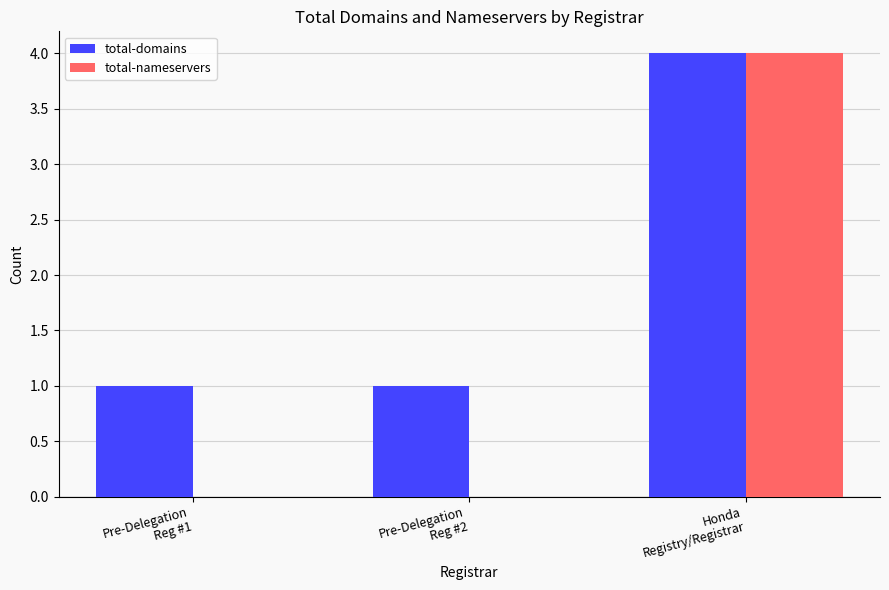

Reading left to right, extract all data points from this chart.

total-domains: Pre-Delegation
Reg #1=1	Pre-Delegation
Reg #2=1	Honda
Registry/Registrar=4
total-nameservers: Pre-Delegation
Reg #1=0	Pre-Delegation
Reg #2=0	Honda
Registry/Registrar=4